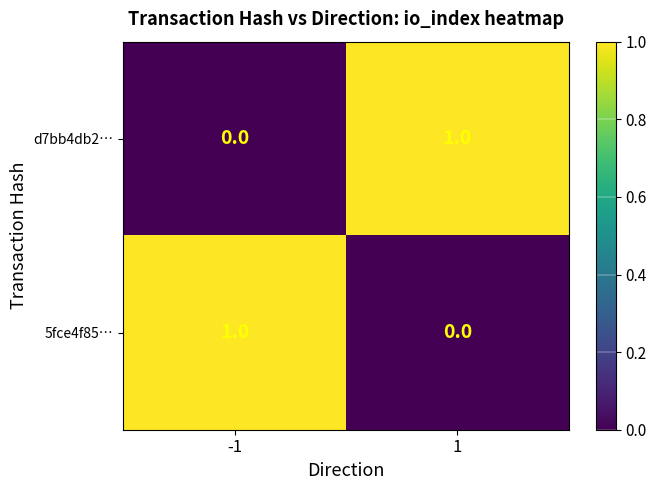

At -1, list the series in order from largest to smallest.

5fce4f85…, d7bb4db2…